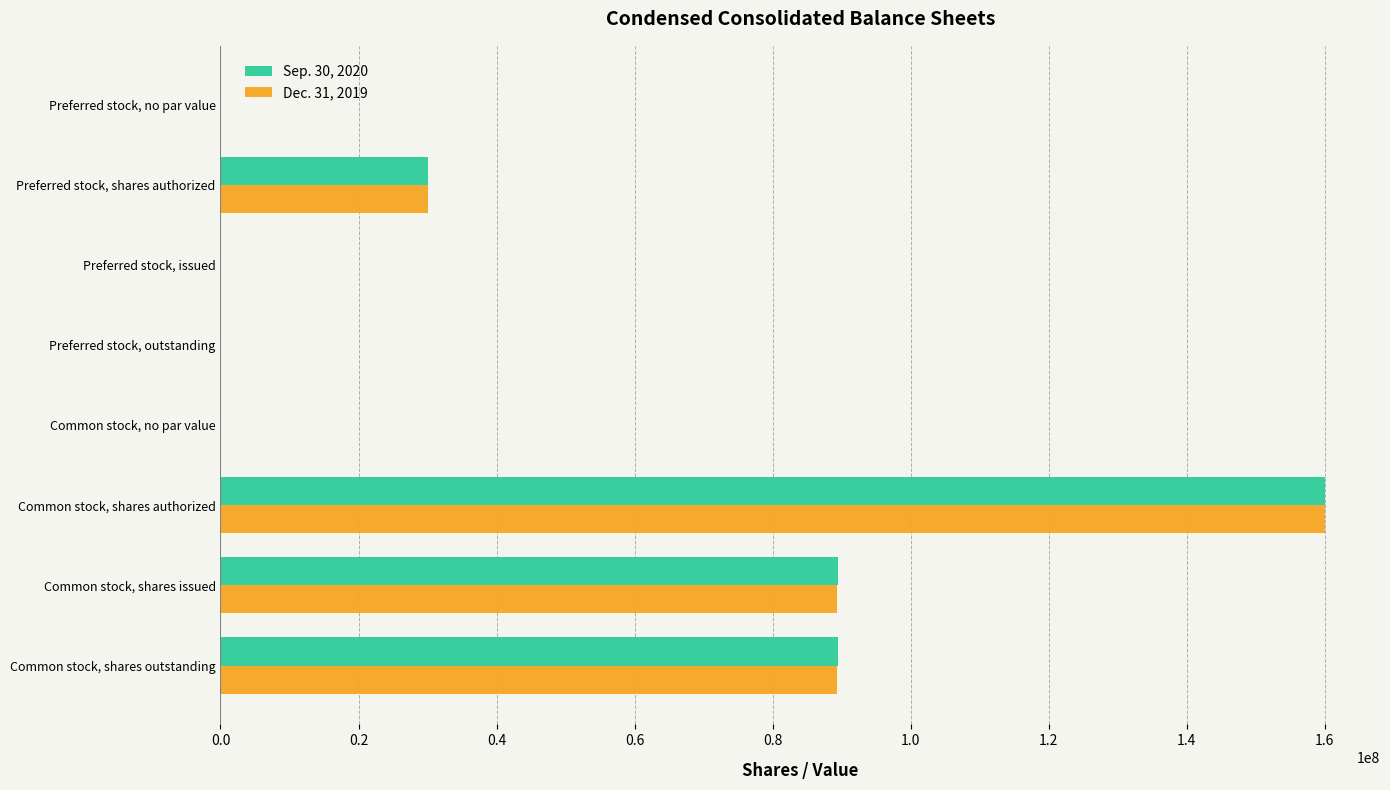

What is the total value across all series at Common stock, shares authorized?

320000000